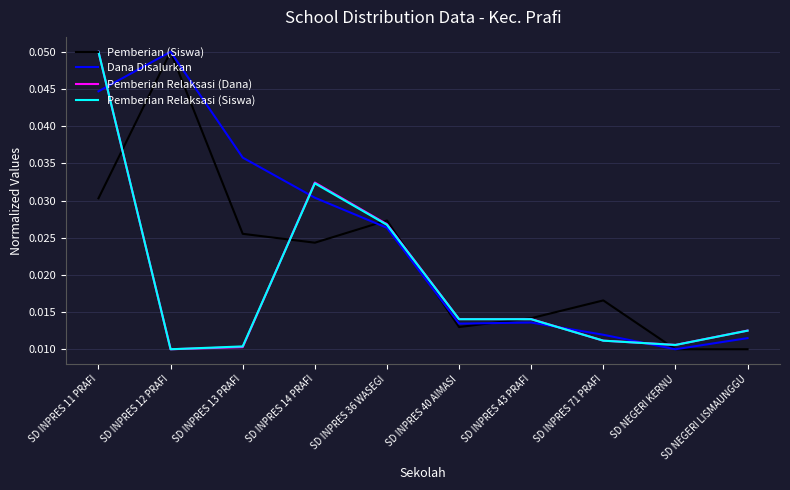

At which label is Dana Disalurkan closest to 0?

SD NEGERI KERNU